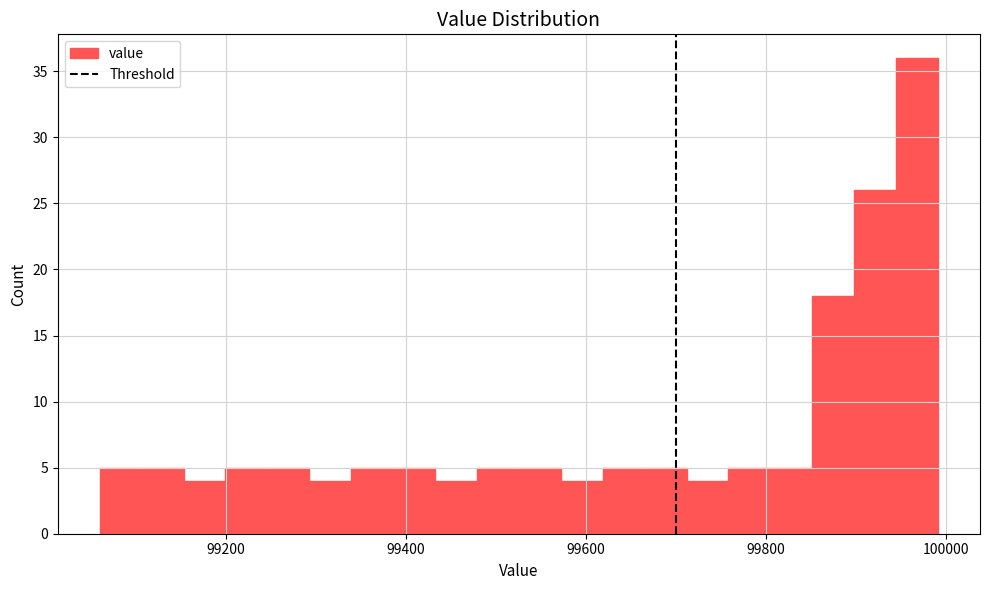

Around what value on the x-axis is the tallest bar? Give the approximate position of its centre, as read against the axis.

99960